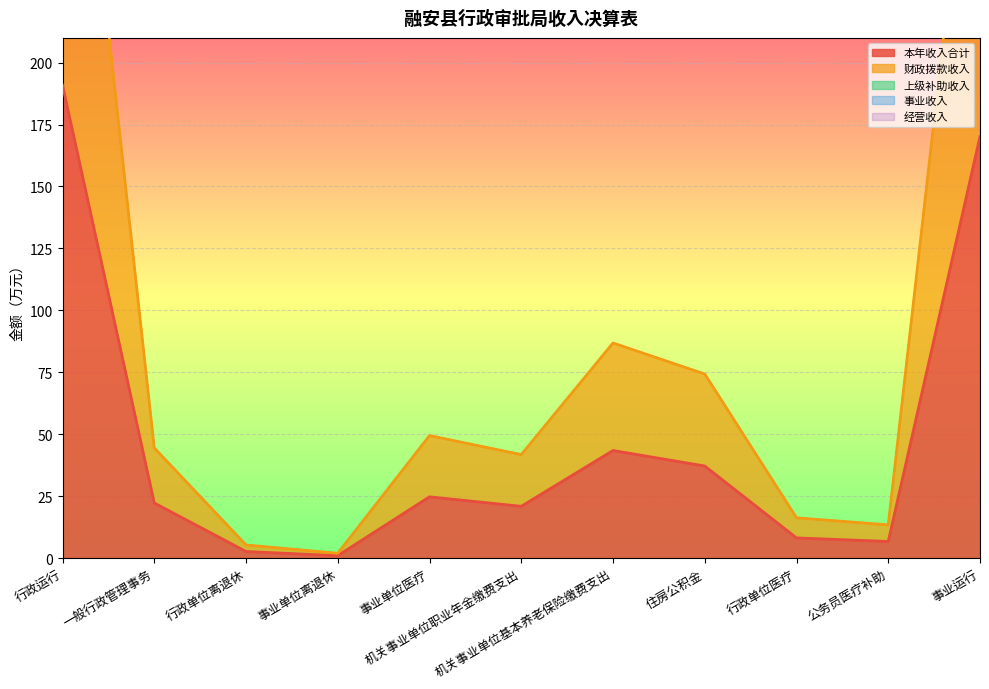

What is the value of the 本年收入合计 point at the 1st from the left?

190.9